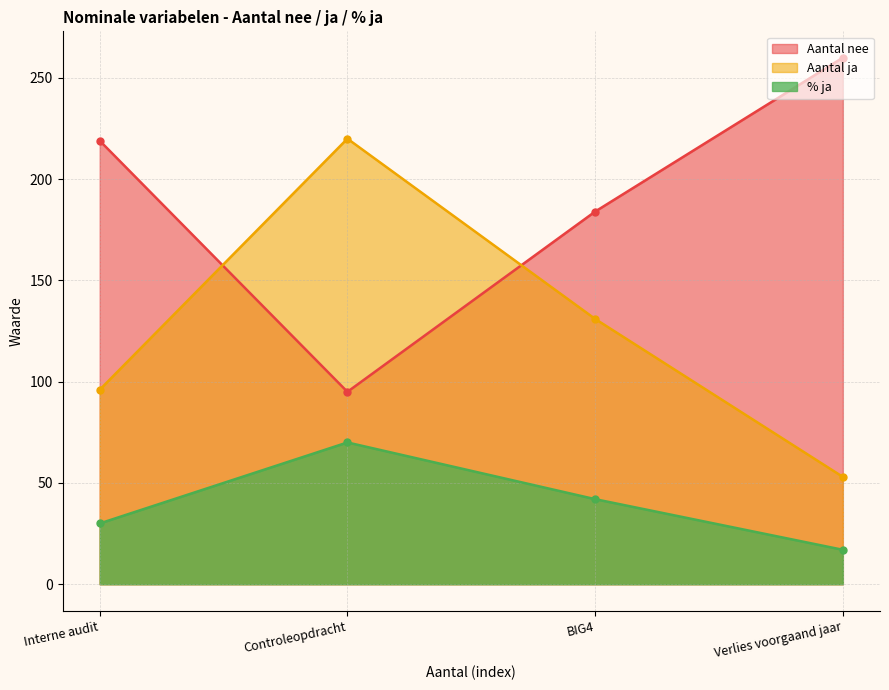

What are all the series names shown in the legend?

Aantal nee, Aantal ja, % ja